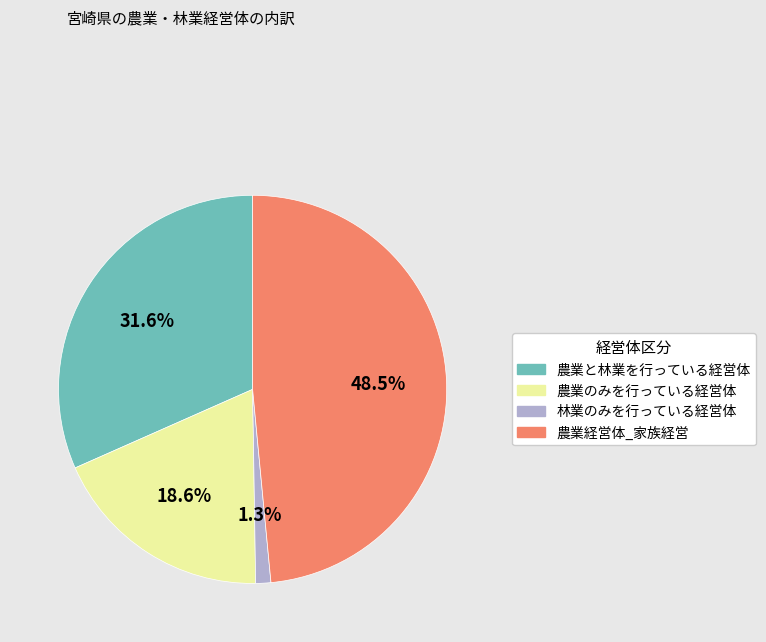

Is it true that 農業と林業を行っている経営体 is 41% of the pie?

False